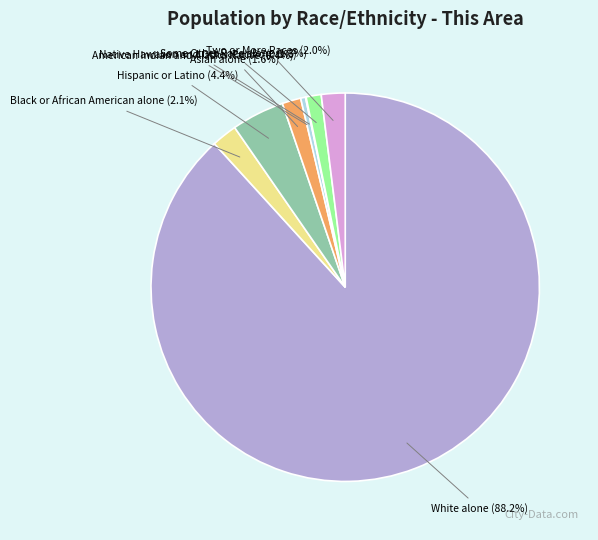

To the nearest percent, what is the average slice percentage?

12%